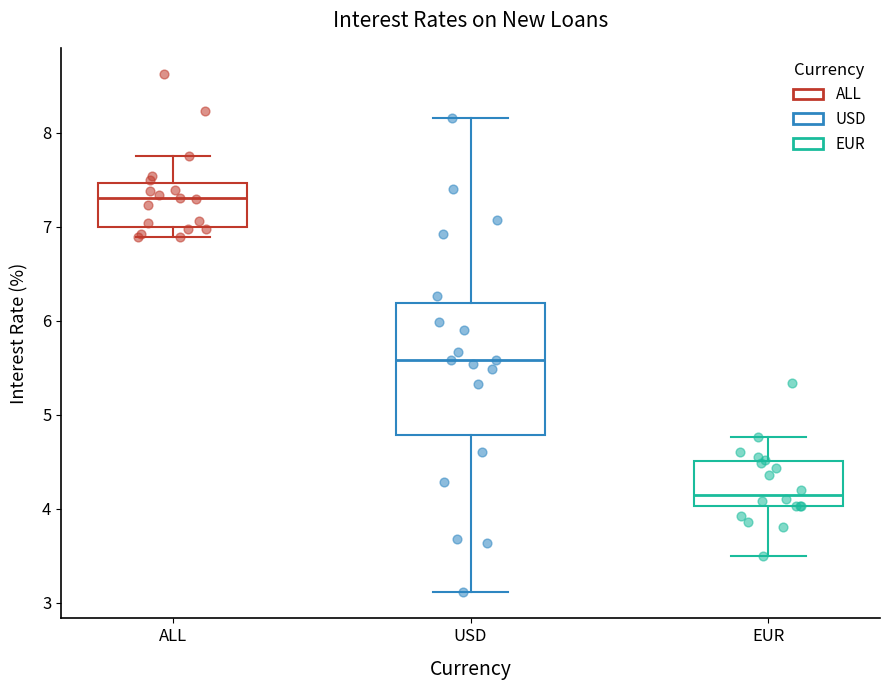

Reading left to right, transcribe this box plot: for each box, give where its median line is, the range the box spans, and where its two whiskers end, as read against the y-axis. The values are not printed on the chart, so give them approximately, as read against the axis.

ALL: median 7.3, box 7.0 to 7.5, whiskers 6.9 to 7.8
USD: median 5.6, box 4.8 to 6.2, whiskers 3.1 to 8.2
EUR: median 4.2, box 4.0 to 4.5, whiskers 3.5 to 4.8